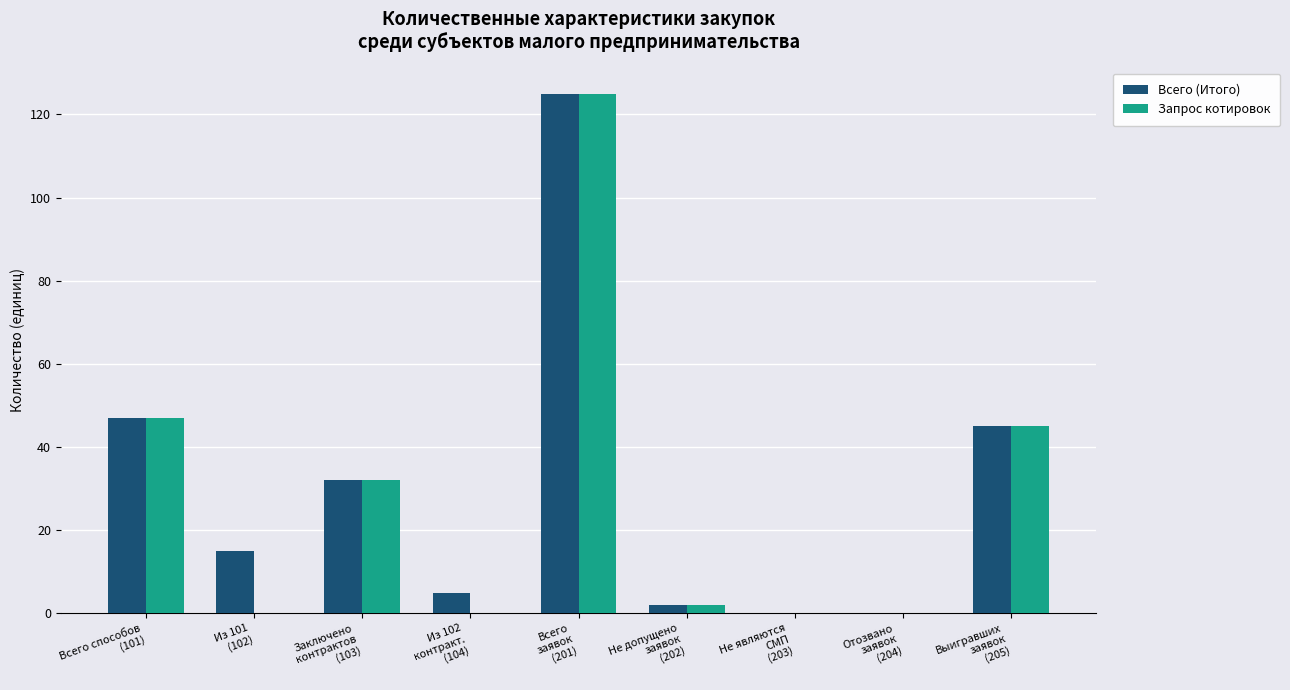

How many groups of bars are there?

9